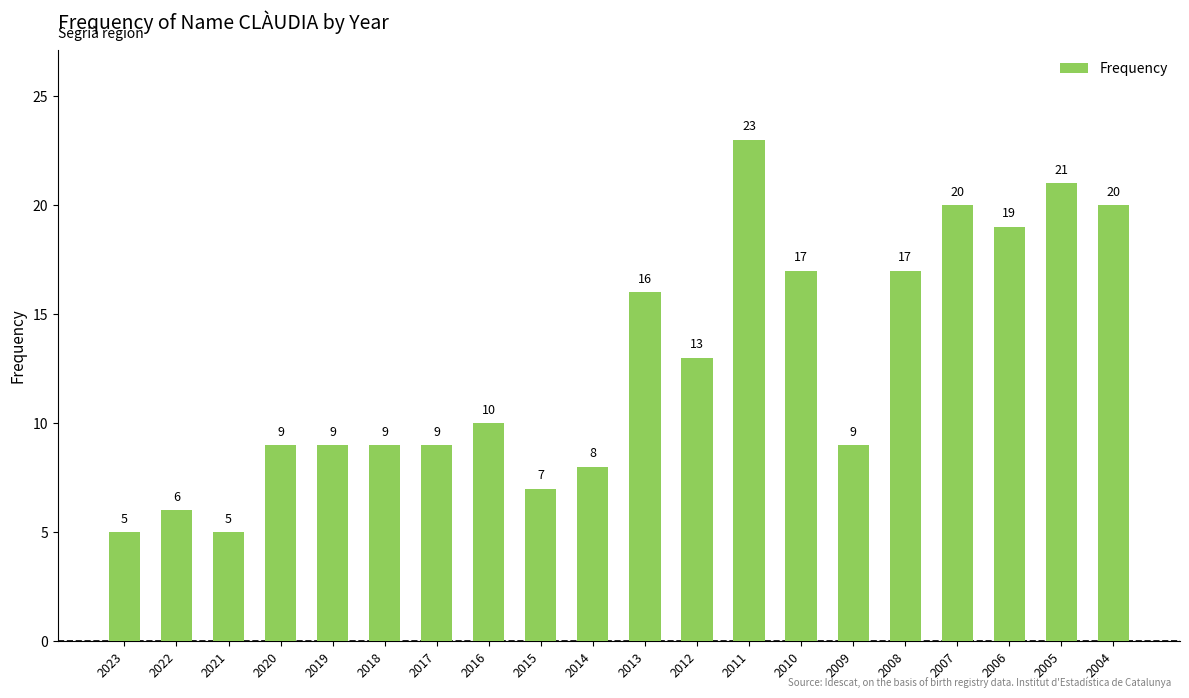

The chart shows a value of 21 at 2005. True or false?

True